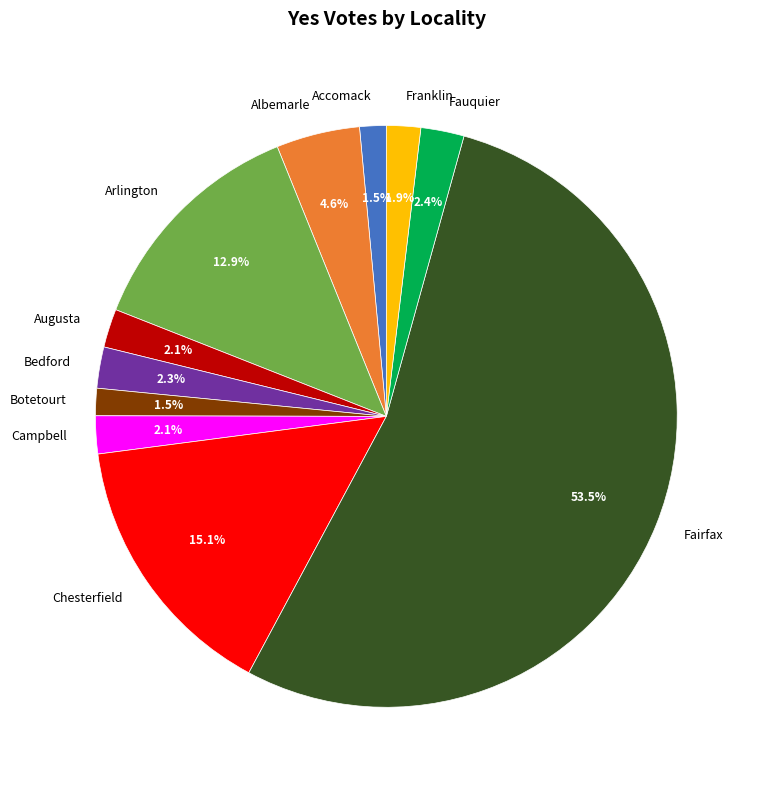

What is the largest slice in the pie chart?

Fairfax